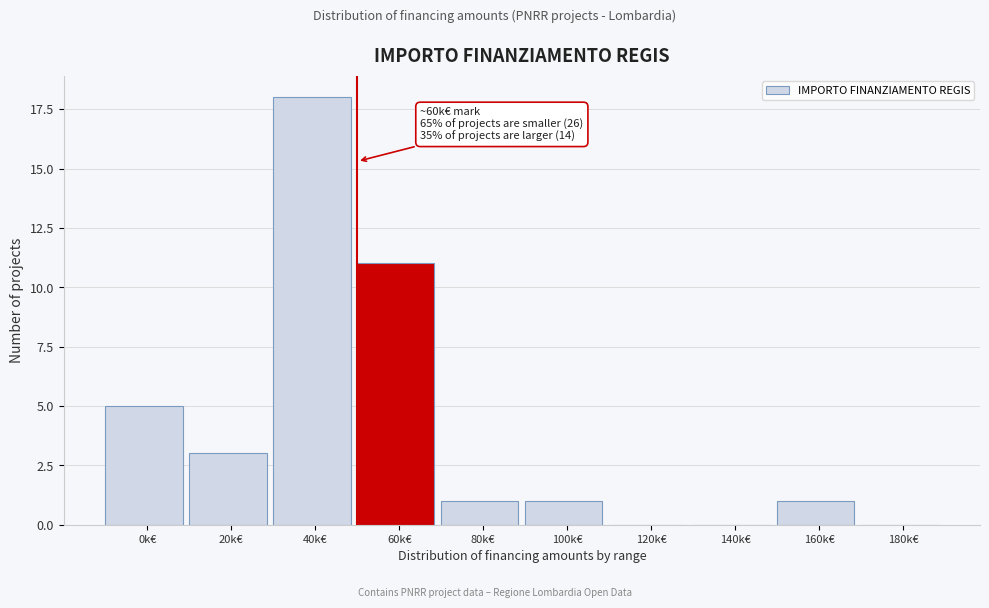

Reading left to right, what are all the values shown in this chart?

0k€=5	20k€=3	40k€=18	60k€=11	80k€=1	100k€=1	120k€=0	140k€=0	160k€=1	180k€=0